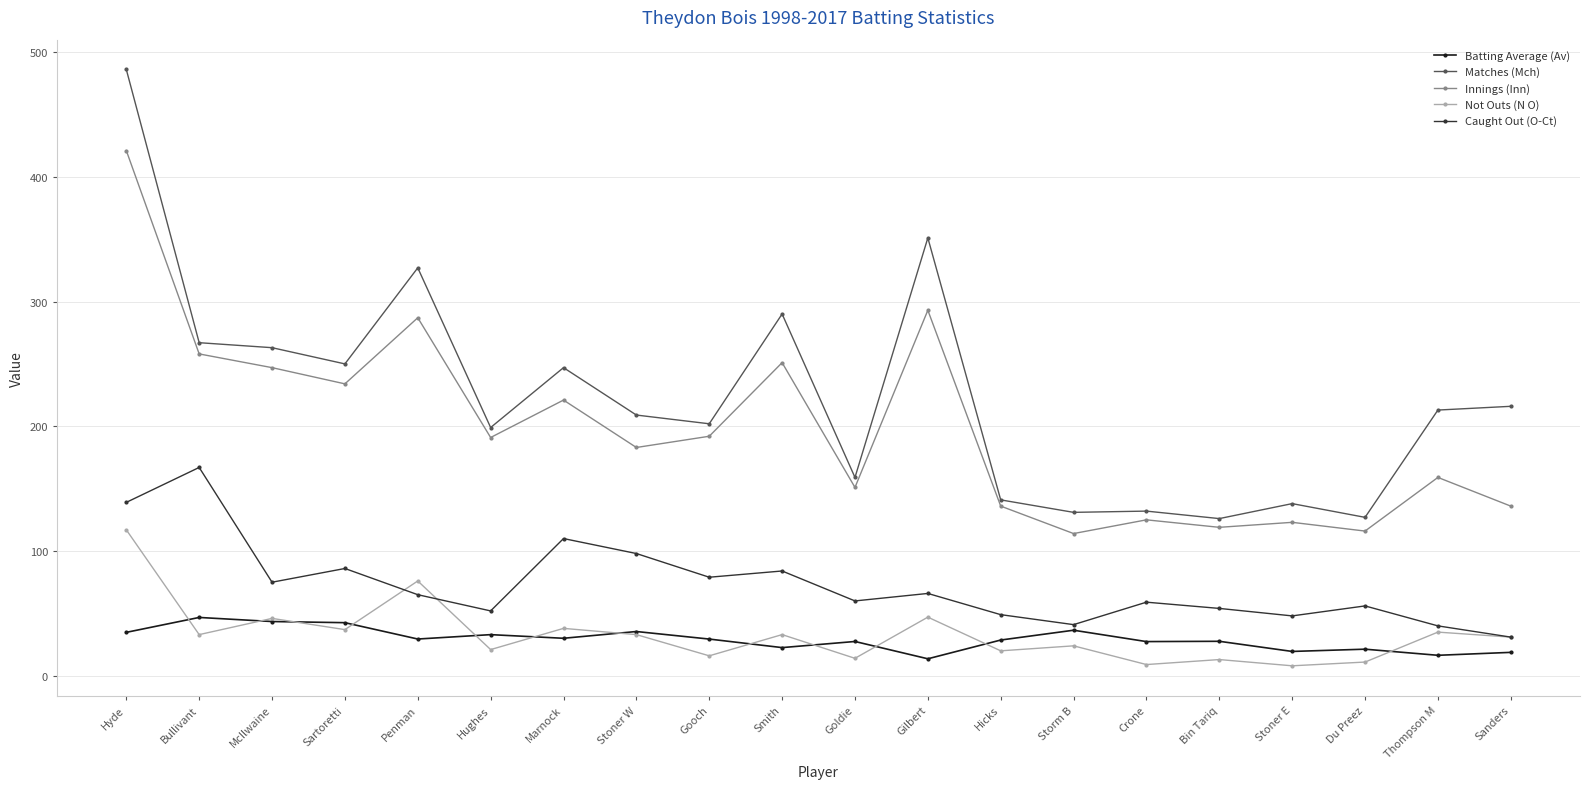

The value of Batting Average (Av) at Hughes is 51.5. True or false?

False